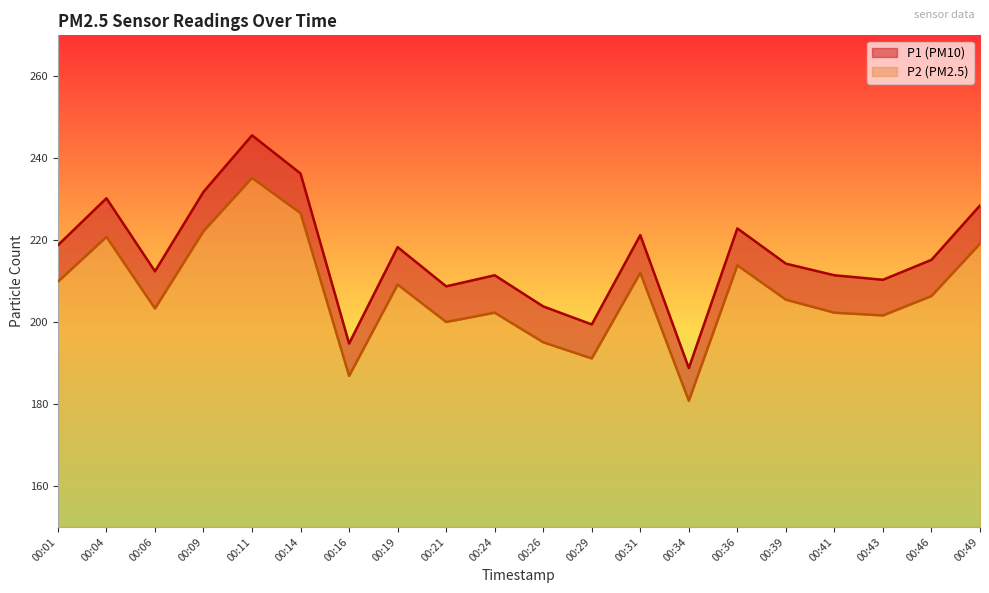

The P2 series shows 310.8 at 00:16. True or false?

False